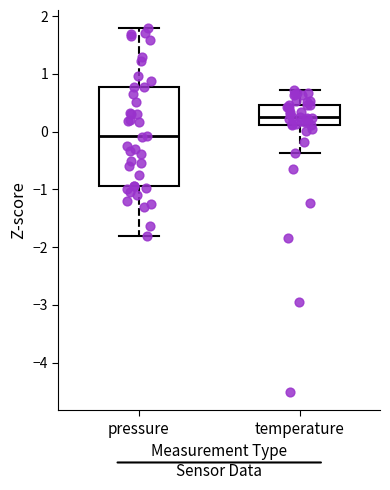

Comparing the boxes themselves (not the whiskers), which one is the tallest?

pressure